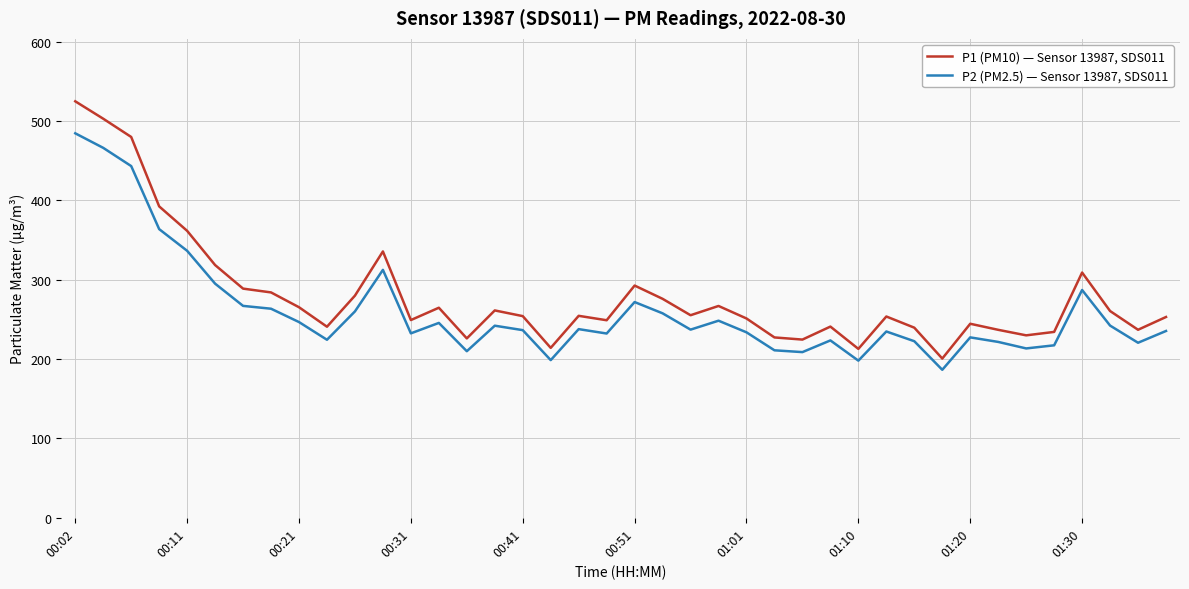

True or false: P2 (PM2.5) — Sensor 13987, SDS011 and P1 (PM10) — Sensor 13987, SDS011 cross at least once.

False